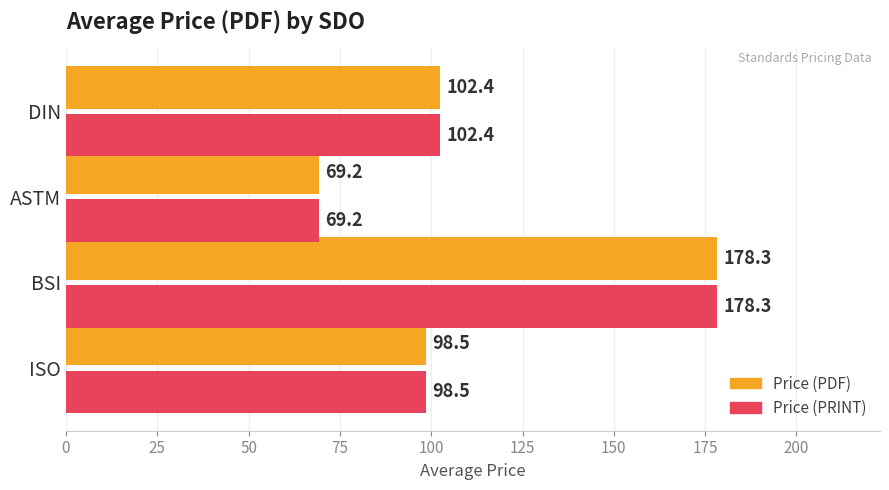

At which label is Price (PRINT) closest to 123?

DIN